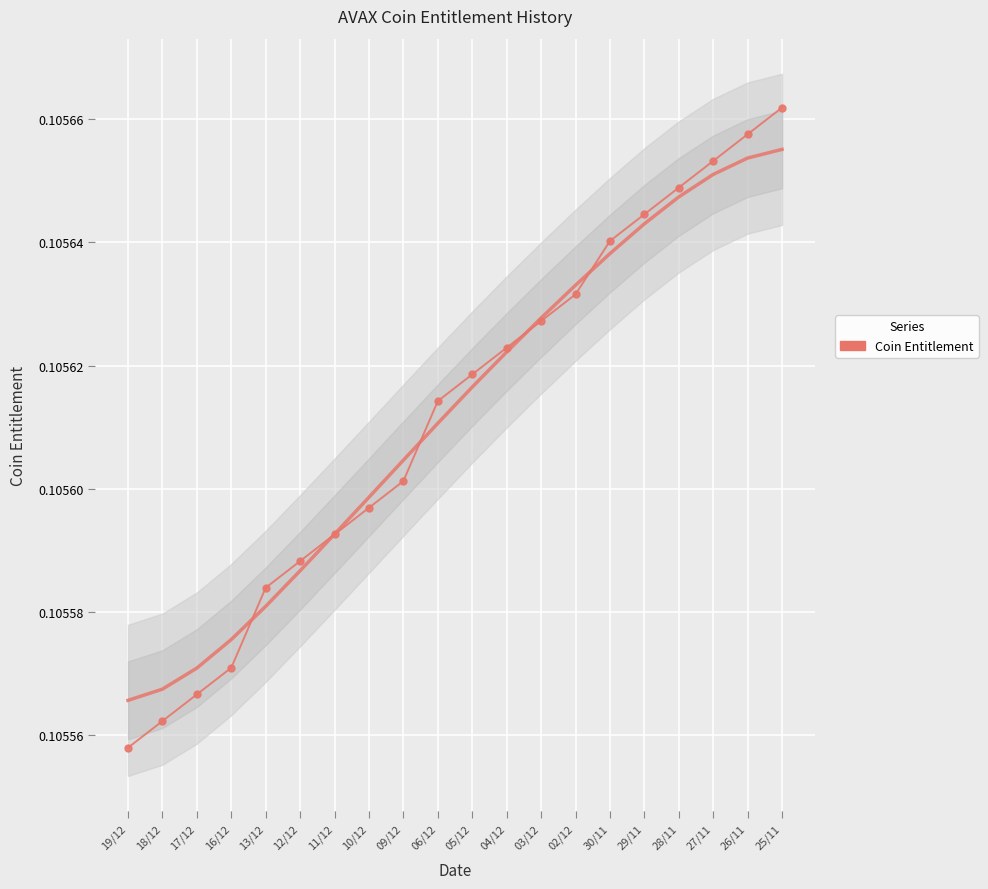

At which label is the value closest to 0?

19/12